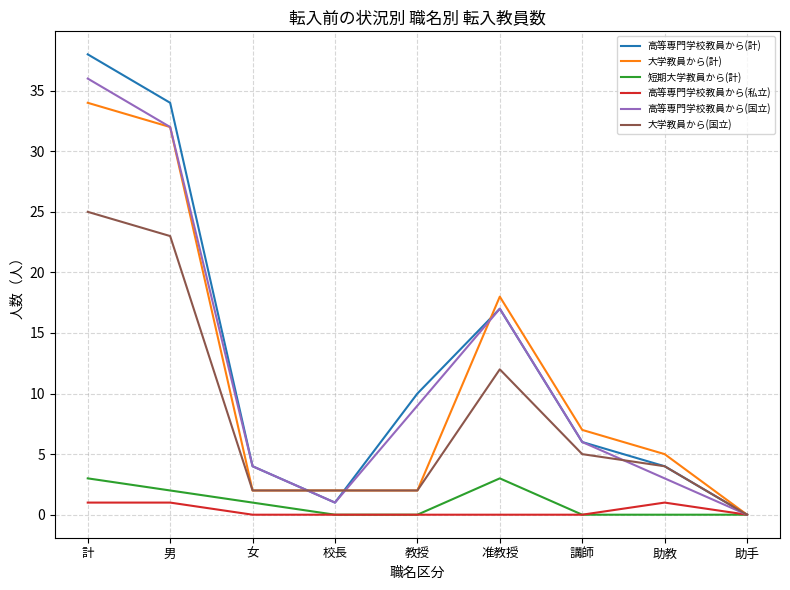

Reading right to left, list all the values displayed in this chart.

高等専門学校教員から(計): 0	4	6	17	10	1	4	34	38
大学教員から(計): 0	5	7	18	2	2	2	32	34
短期大学教員から(計): 0	0	0	3	0	0	1	2	3
高等専門学校教員から(私立): 0	1	0	0	0	0	0	1	1
高等専門学校教員から(国立): 0	3	6	17	9	1	4	32	36
大学教員から(国立): 0	4	5	12	2	2	2	23	25